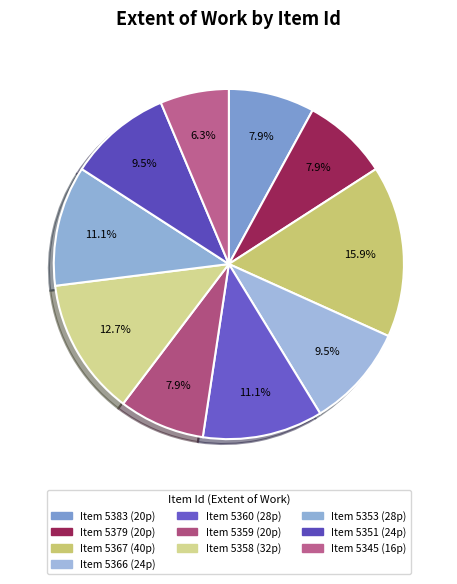

How many segments does this pie chart have?

10